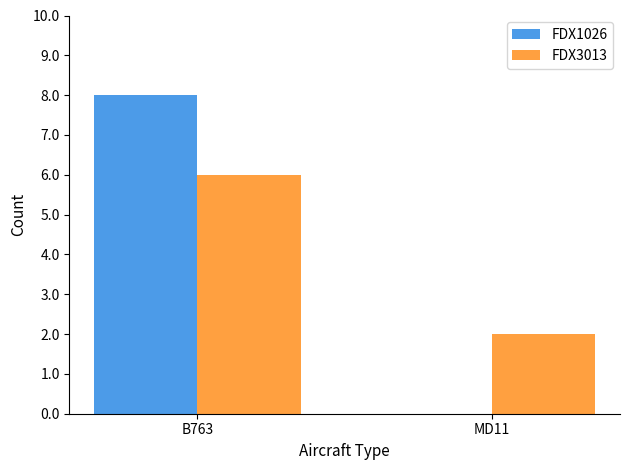

Which series changed the most between B763 and MD11?

FDX1026